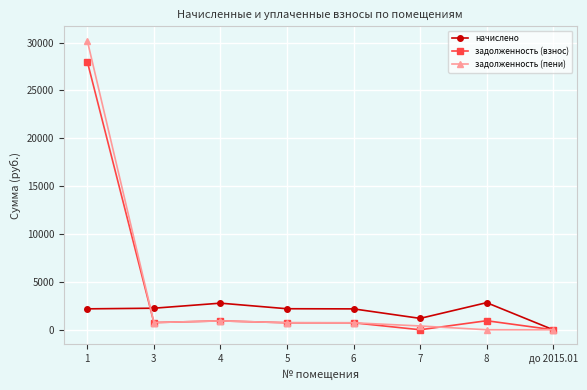

How many values in the начислено series are below 2195?

4